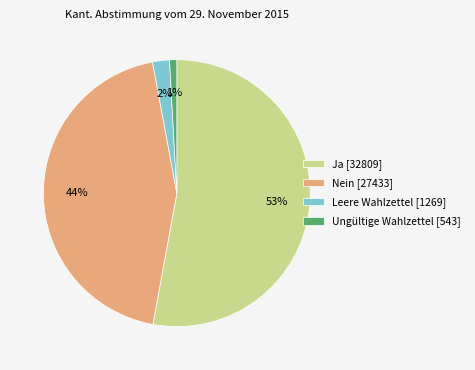

Which slice is the smallest?

Ungültige Wahlzettel